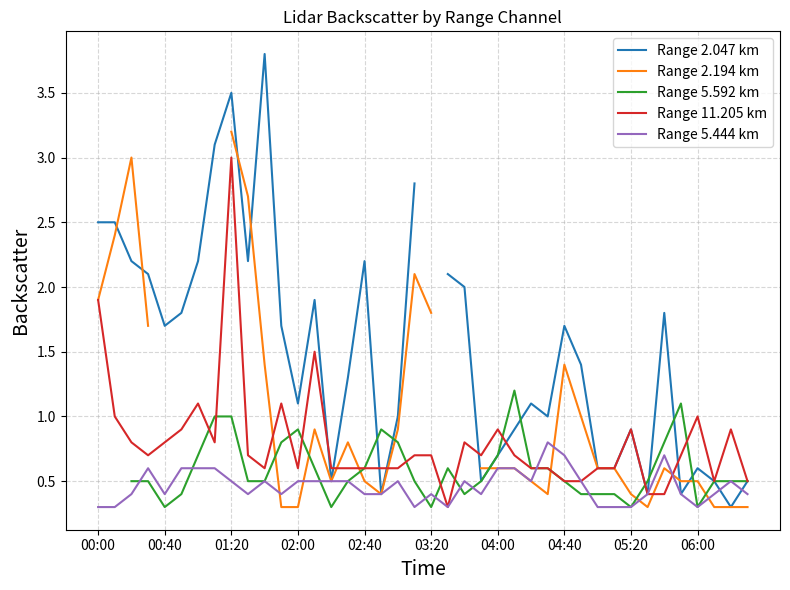

At 27, list the series in order from largest to smallest.

Range 2.047 km, Range 5.444 km, Range 5.592 km, Range 11.205 km, Range 2.194 km